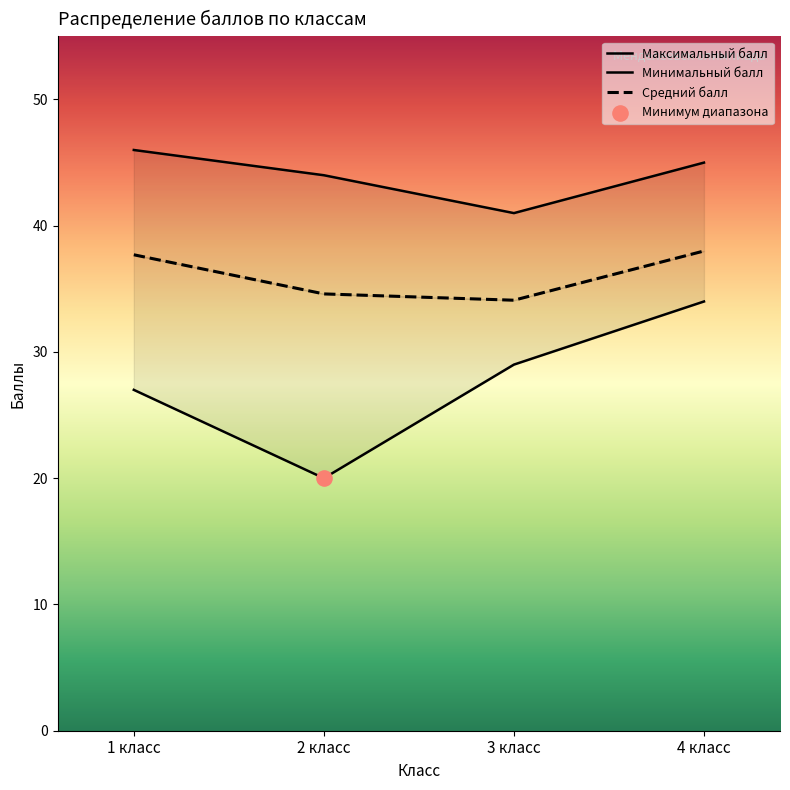

Is the value of Минимальный балл at 1 класс greater than the value of Средний балл at 2 класс?

No